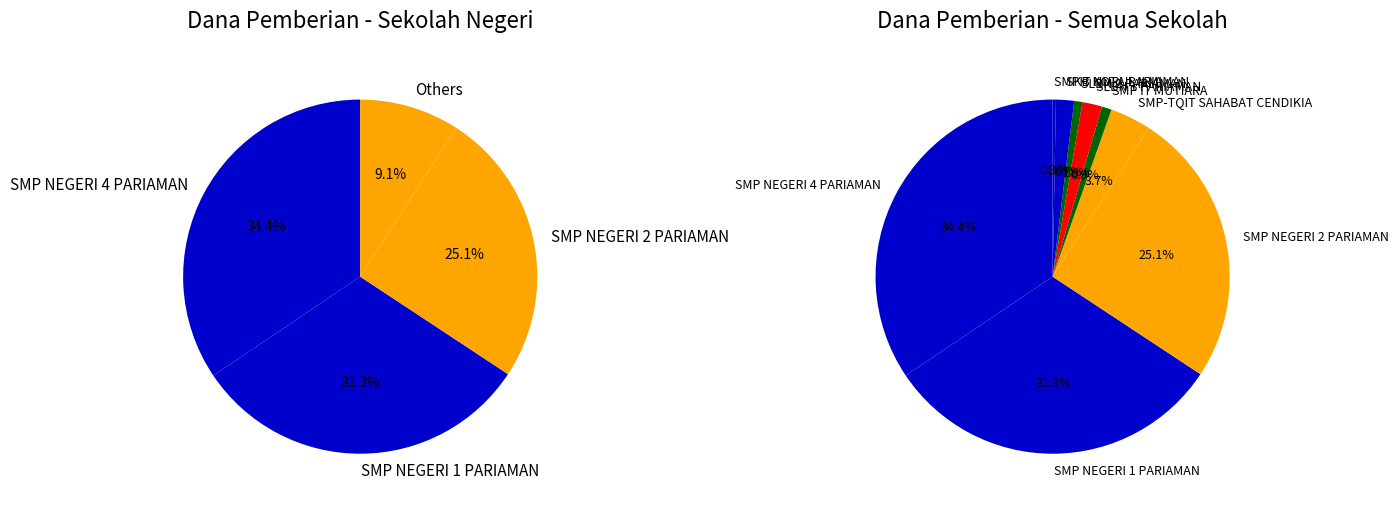

To the nearest percent, what is the difference between the largest and smallest slice percentages?

34%